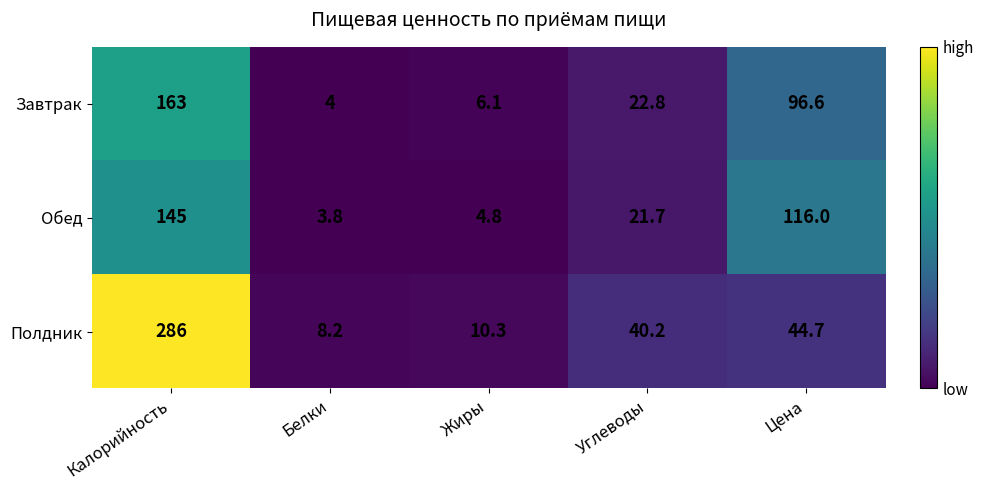

What is the minimum value shown in the chart?

3.8